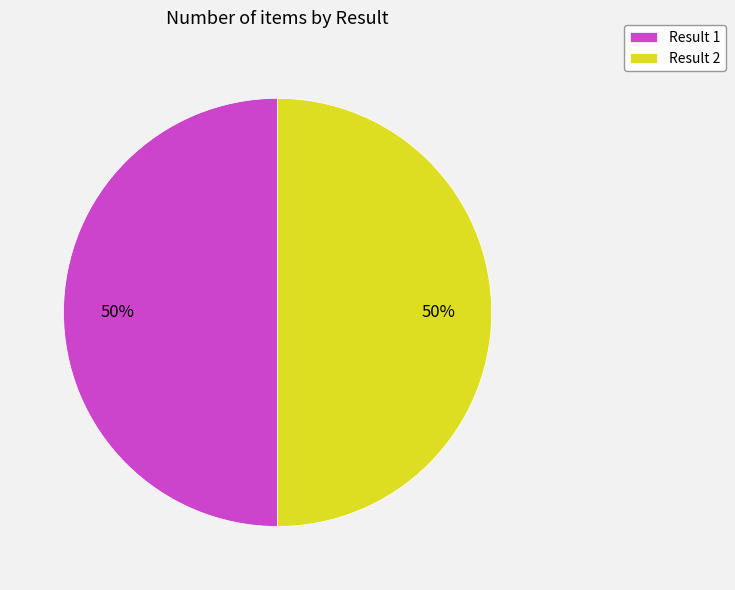

What percentage is the Result 1 slice, to the nearest percent?

50%